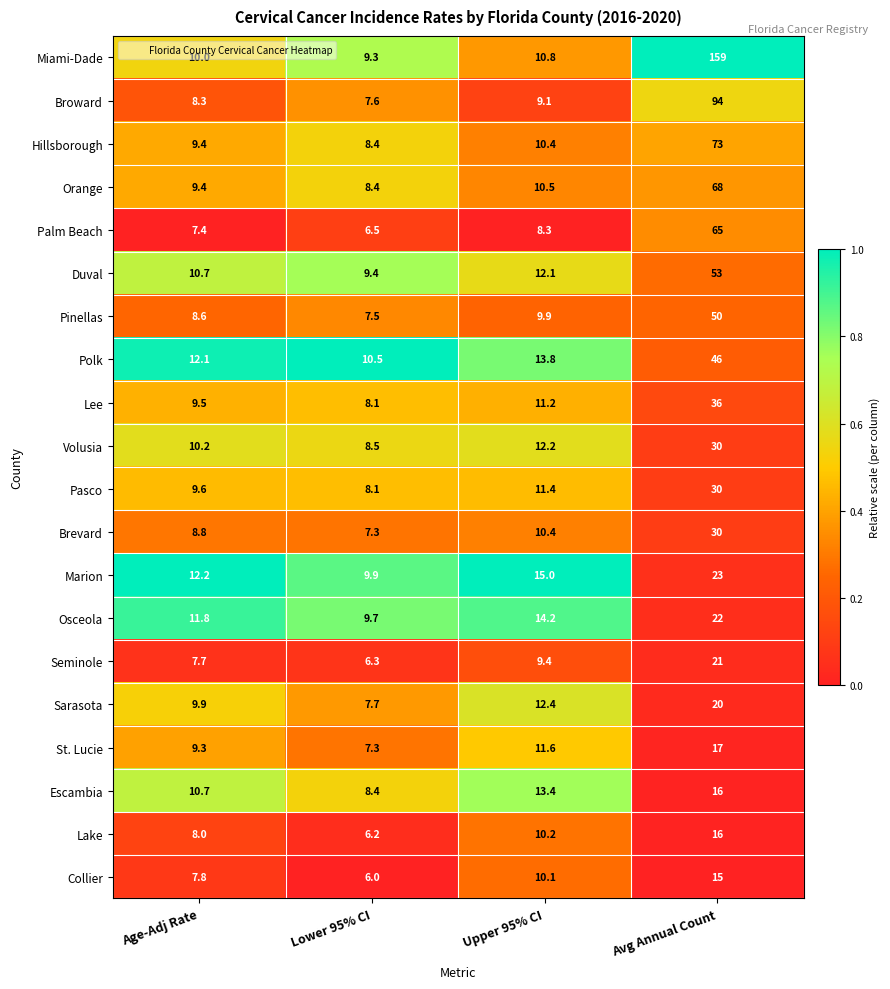

Rank the categories by Sarasota value from lowest to highest.

Lower 95% CI, Age-Adj Rate, Upper 95% CI, Avg Annual Count